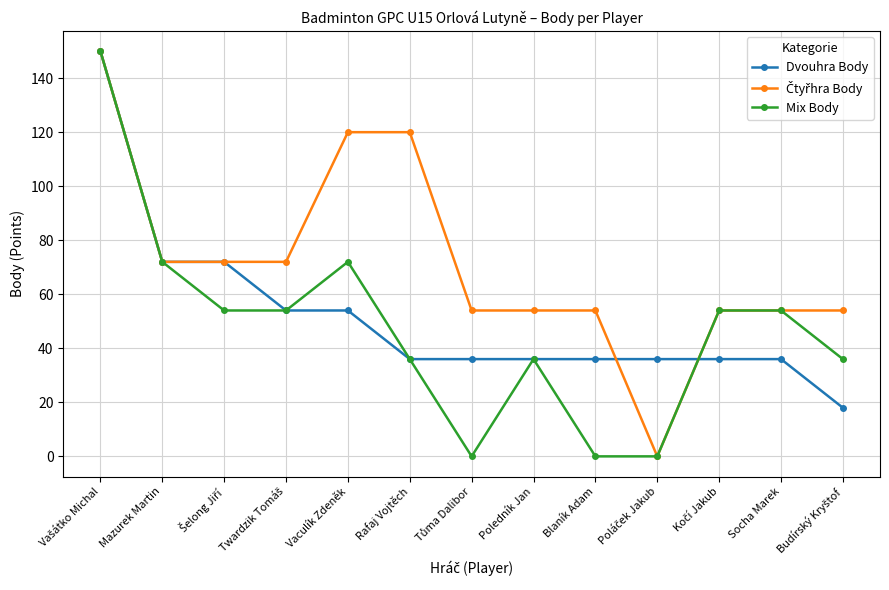

At which category does Mix Body reach its first local peak?

Vaculík Zdeněk